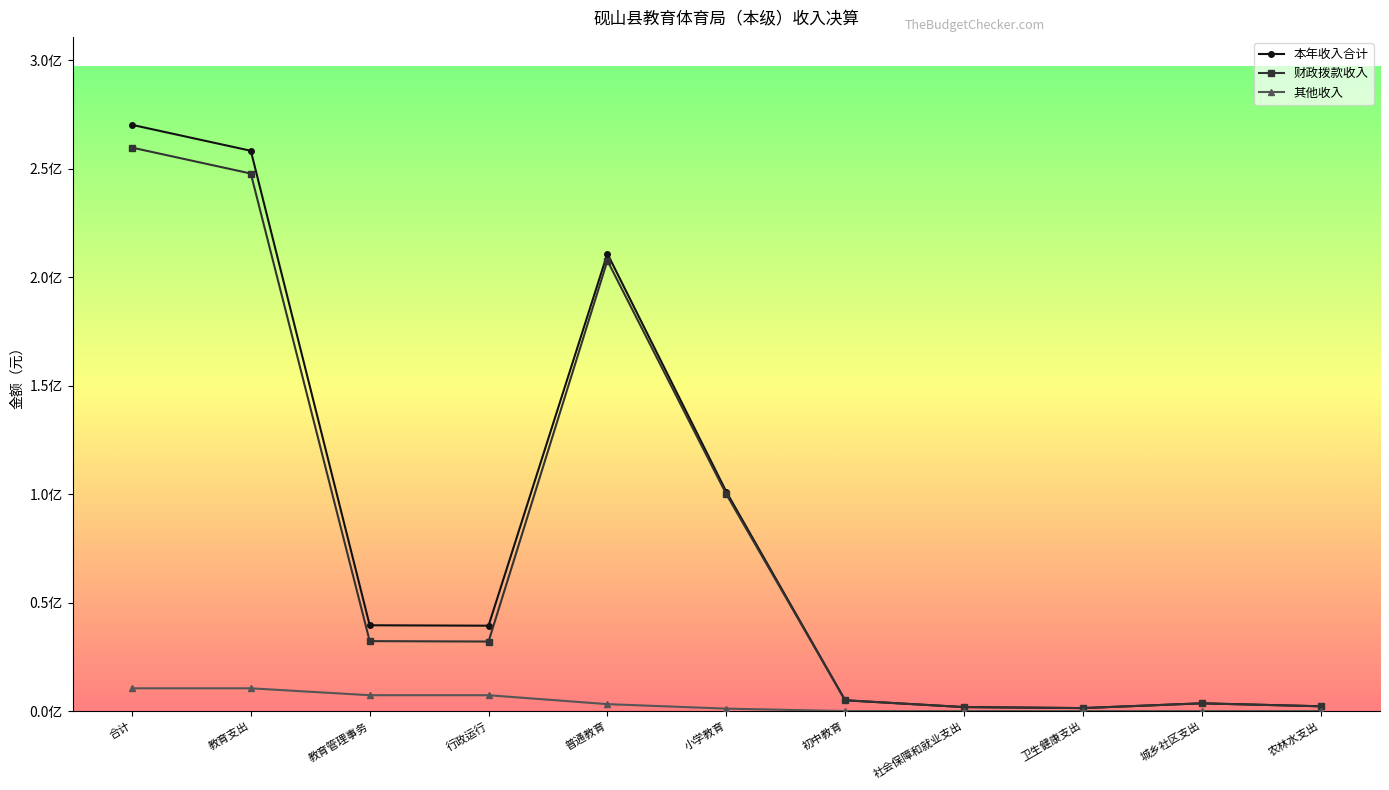

Reading left to right, list all the values displayed in this chart.

本年收入合计: 合计=270147757.7	教育支出=258190714.9	教育管理事务=39536073.3	行政运行=39340164.3	普通教育=210754641.6	小学教育=101090943.6	初中教育=4969043.5	社会保障和就业支出=1836451.3	卫生健康支出=1368420.5	城乡社区支出=3566529.0	农林水支出=2205000.0
财政拨款收入: 合计=259655127.1	教育支出=247698084.3	教育管理事务=32233665.5	行政运行=32037756.5	普通教育=207564418.8	小学教育=99966083.6	初中教育=4969043.5	社会保障和就业支出=1836451.3	卫生健康支出=1368420.5	城乡社区支出=3566529.0	农林水支出=2205000.0
其他收入: 合计=10492630.6	教育支出=10492630.6	教育管理事务=7302407.8	行政运行=7302407.8	普通教育=3190222.8	小学教育=1124860.0	初中教育=0.0	社会保障和就业支出=0.0	卫生健康支出=0.0	城乡社区支出=0.0	农林水支出=0.0